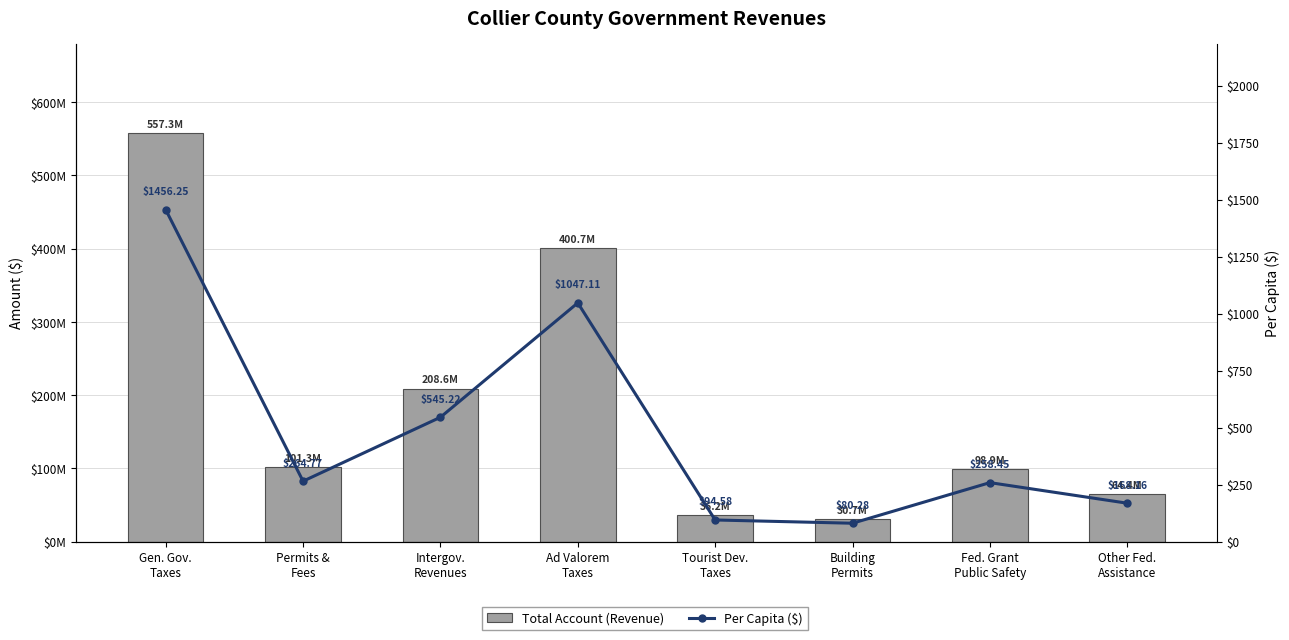

What position from the right is Other Fed.
Assistance?

1